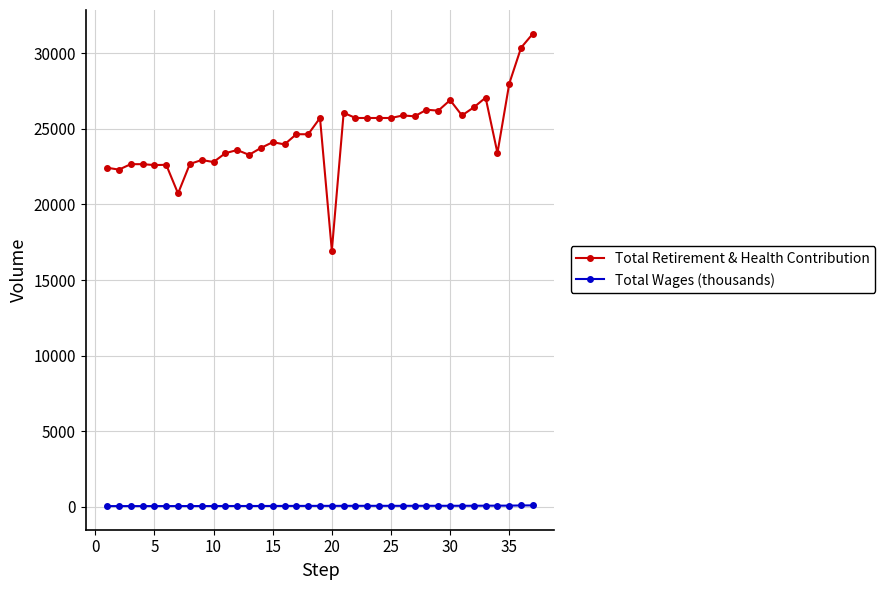

What is the average value of the Total Wages (thousands) series?

65.6